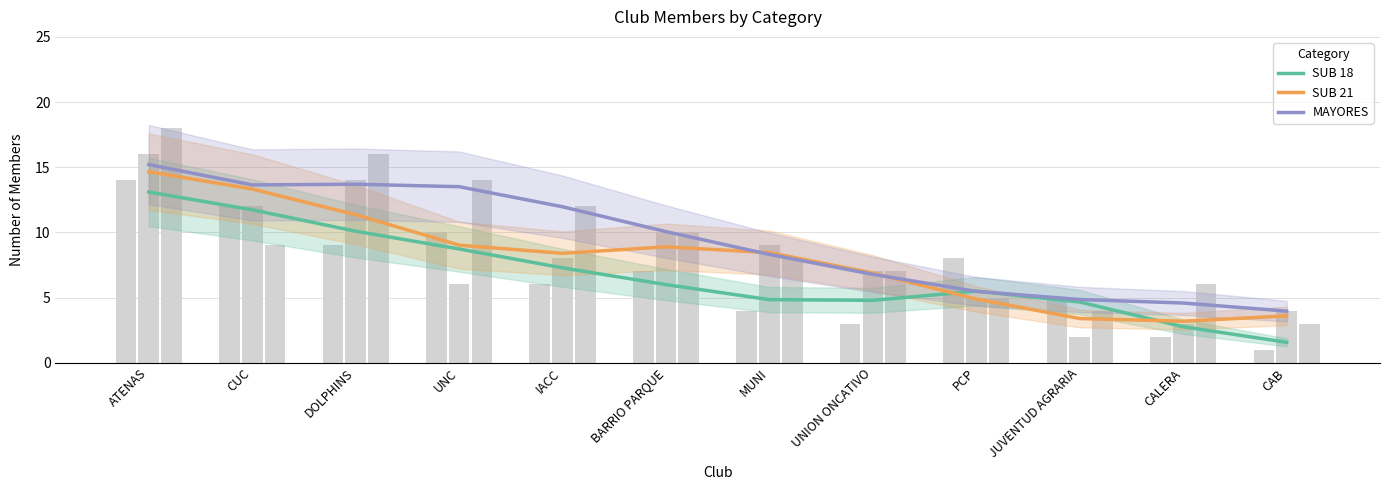

Count the number of data series in this chart.

3